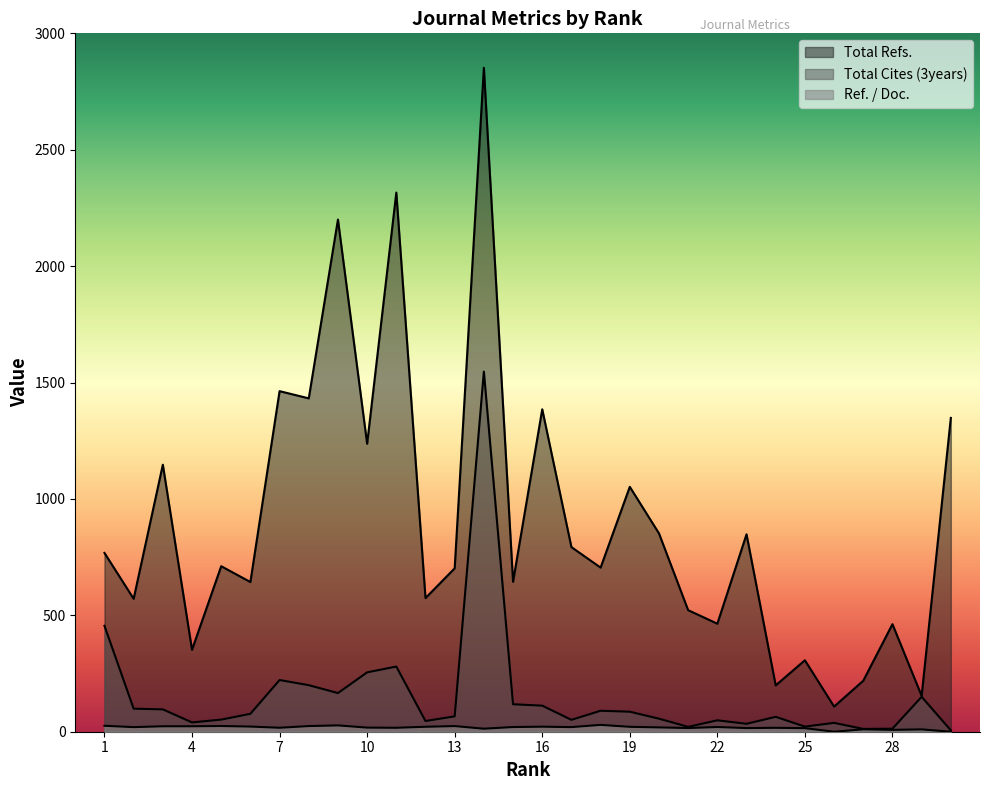

What is the sum of the Total Cites (3years) values at 3 and 2?

195.0